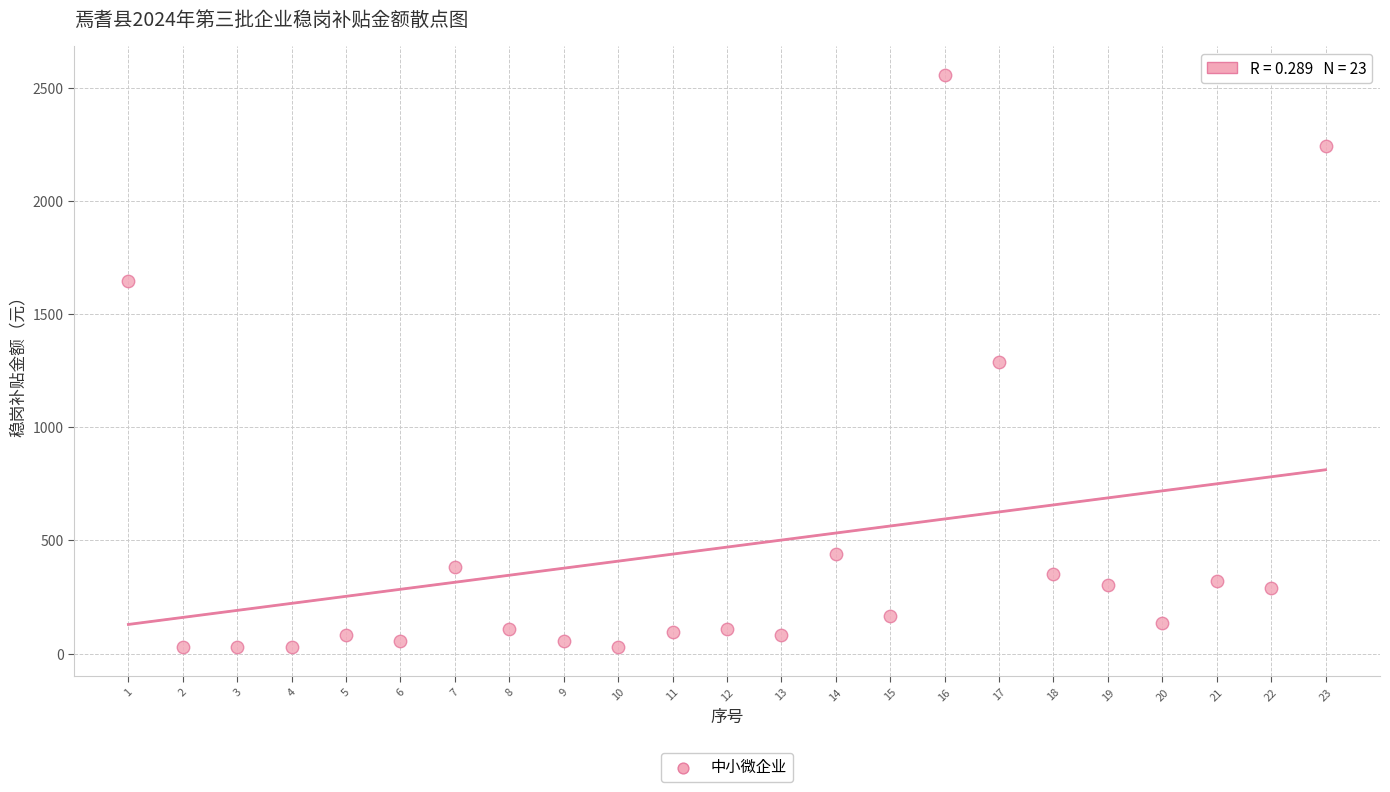

Count the number of points in this scatter plot.

23